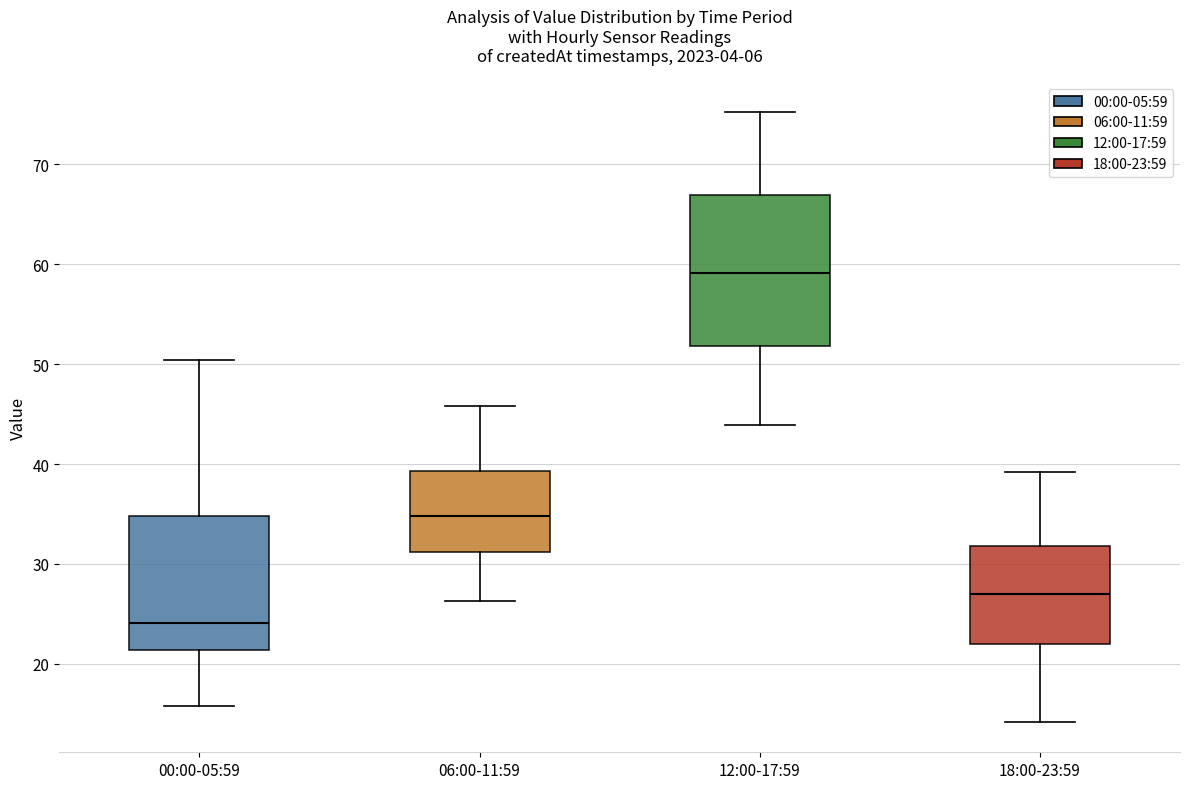

Reading left to right, transcribe this box plot: for each box, give where its median line is, the range the box spans, and where its two whiskers end, as read against the y-axis. The values are not printed on the chart, so give them approximately, as read against the axis.

00:00-05:59: median 24, box 21 to 35, whiskers 16 to 50
06:00-11:59: median 35, box 31 to 39, whiskers 26 to 46
12:00-17:59: median 59, box 52 to 67, whiskers 44 to 75
18:00-23:59: median 27, box 22 to 32, whiskers 14 to 39